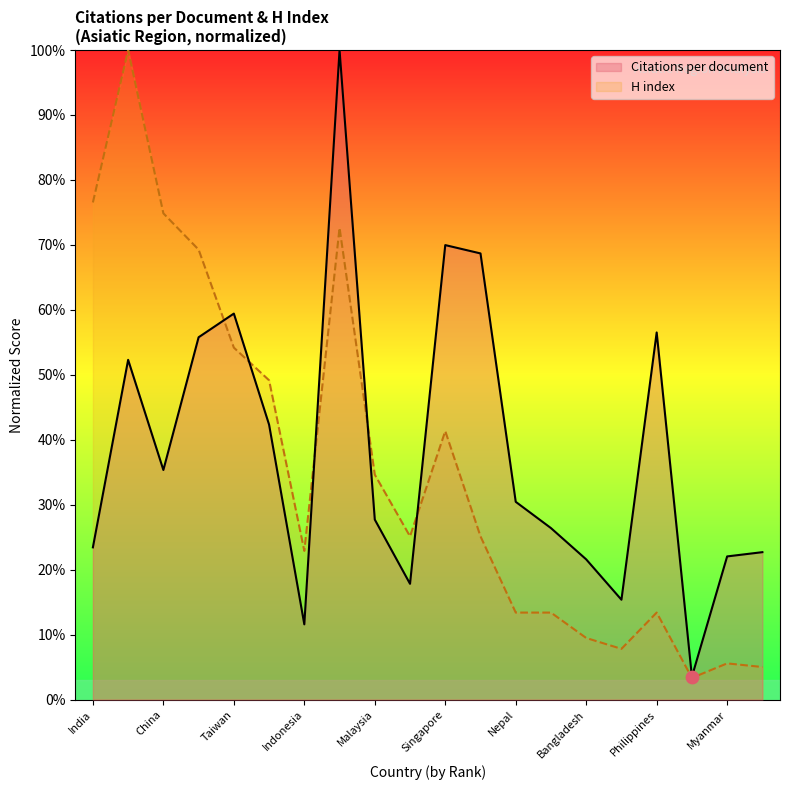

Which series has the largest total across all categories?

Citations per document